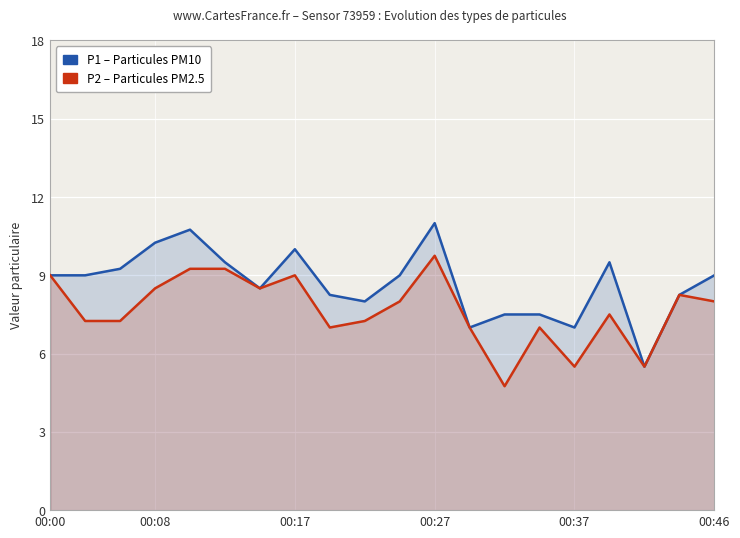

Where is the first local maximum for P2 (PM2.5)?

00:17